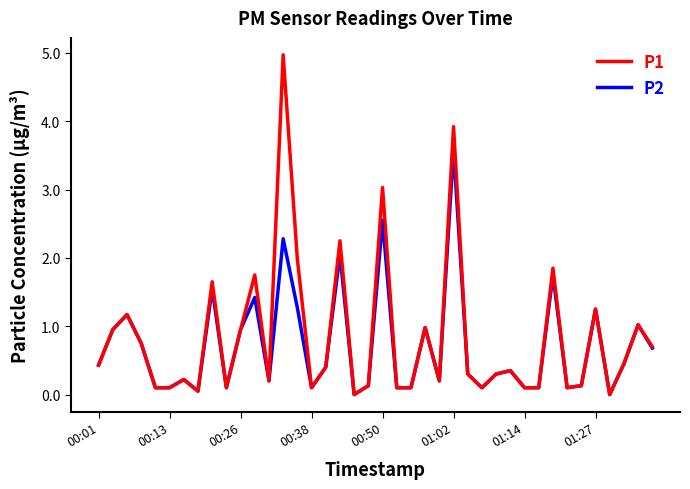

Which series has the largest range (max minus min)?

P1